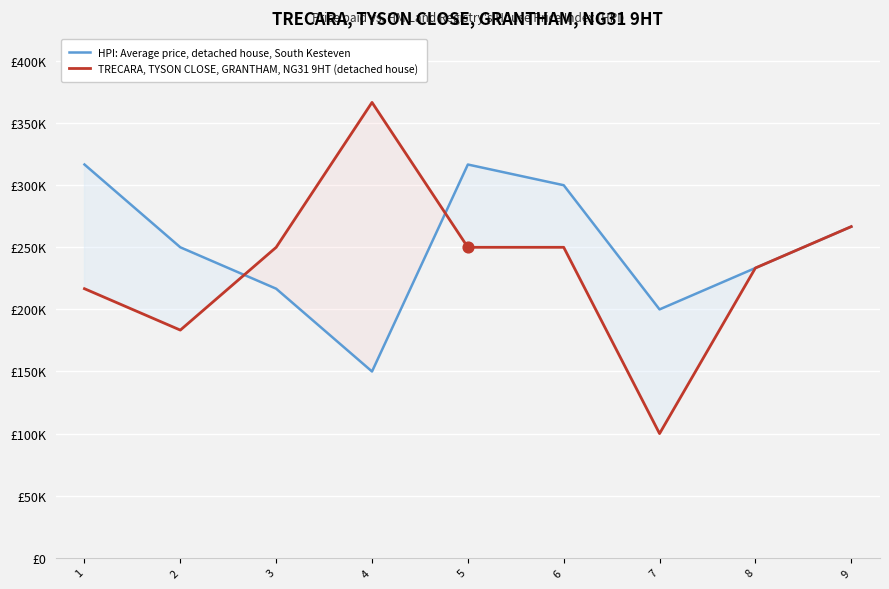

Which series reaches the maximum Y coordinate?

TRECARA, TYSON CLOSE, GRANTHAM, NG31 9HT (detached house)